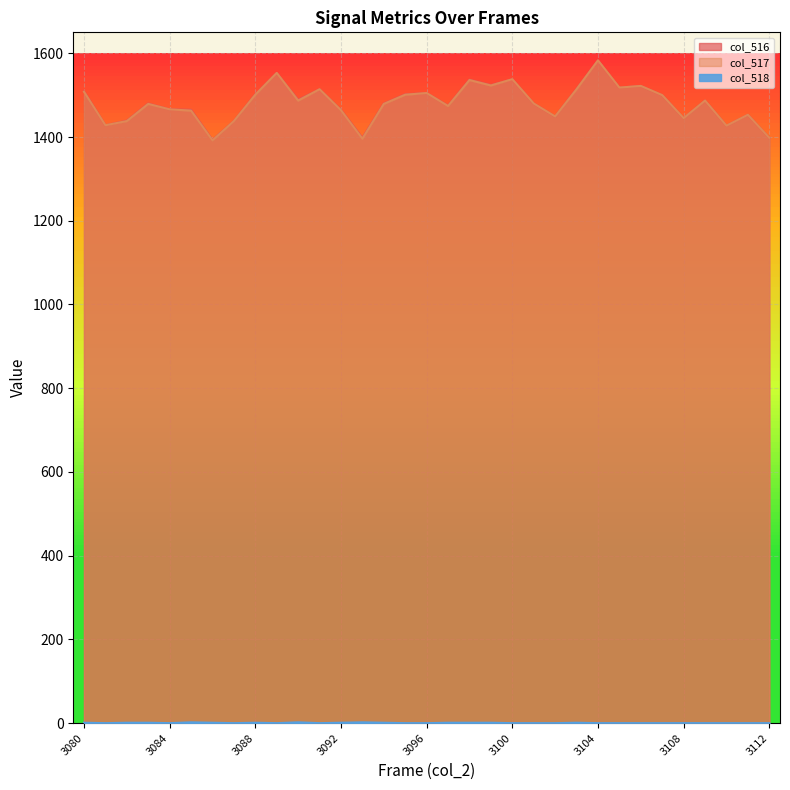

Which has a higher value, 3084 or 3094?

3094